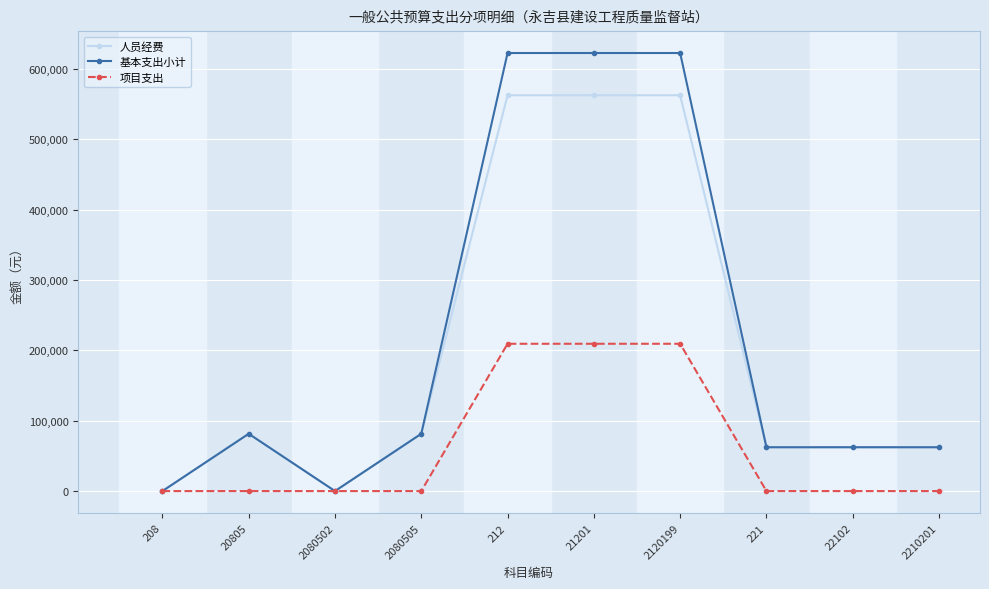

What is the label of the 2nd point from the left?

20805